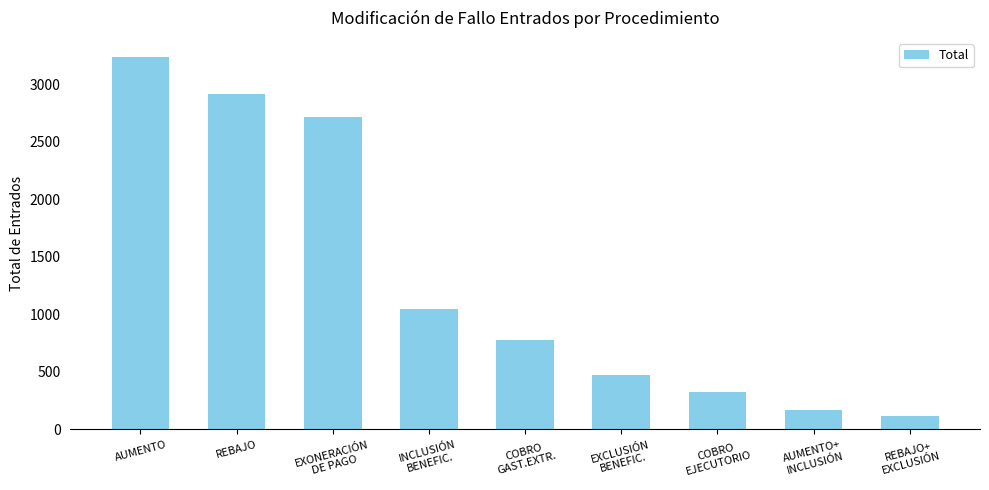

Reading left to right, extract all data points from this chart.

AUMENTO=3239	REBAJO=2918	EXONERACIÓN
DE PAGO=2712	INCLUSIÓN
BENEFIC.=1047	COBRO
GAST.EXTR.=779	EXCLUSIÓN
BENEFIC.=472	COBRO
EJECUTORIO=321	AUMENTO+
INCLUSIÓN=170	REBAJO+
EXCLUSIÓN=115